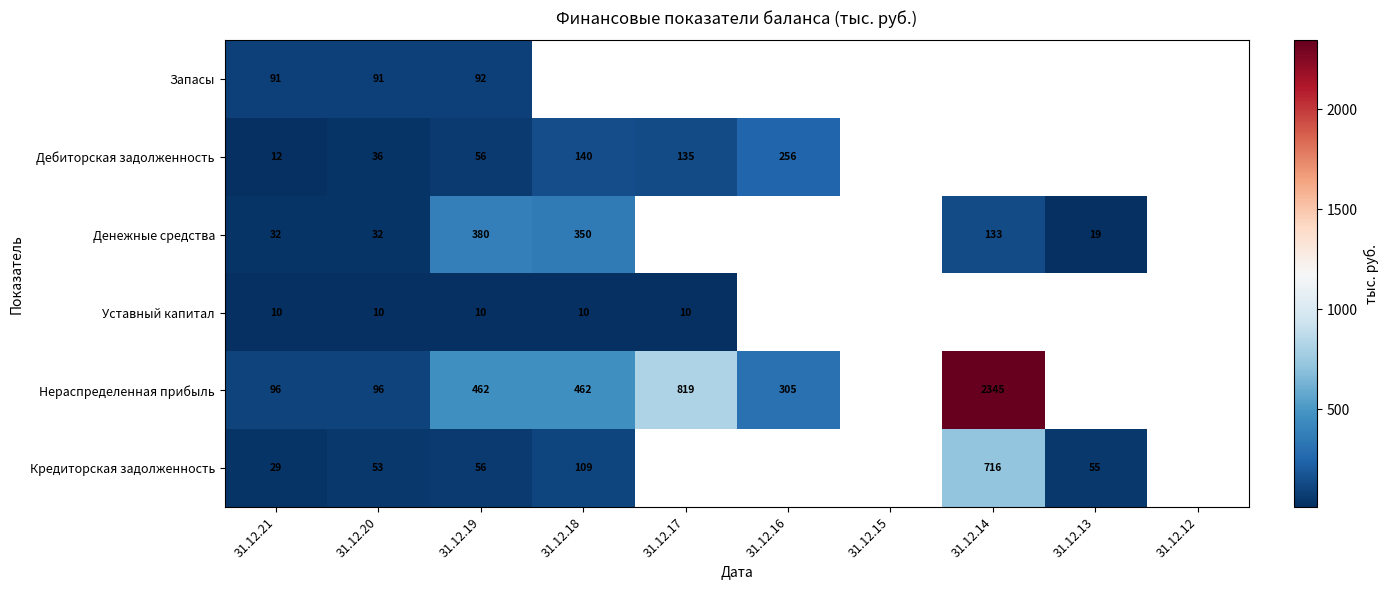

What is the total value across all series at 31.12.19?

1056